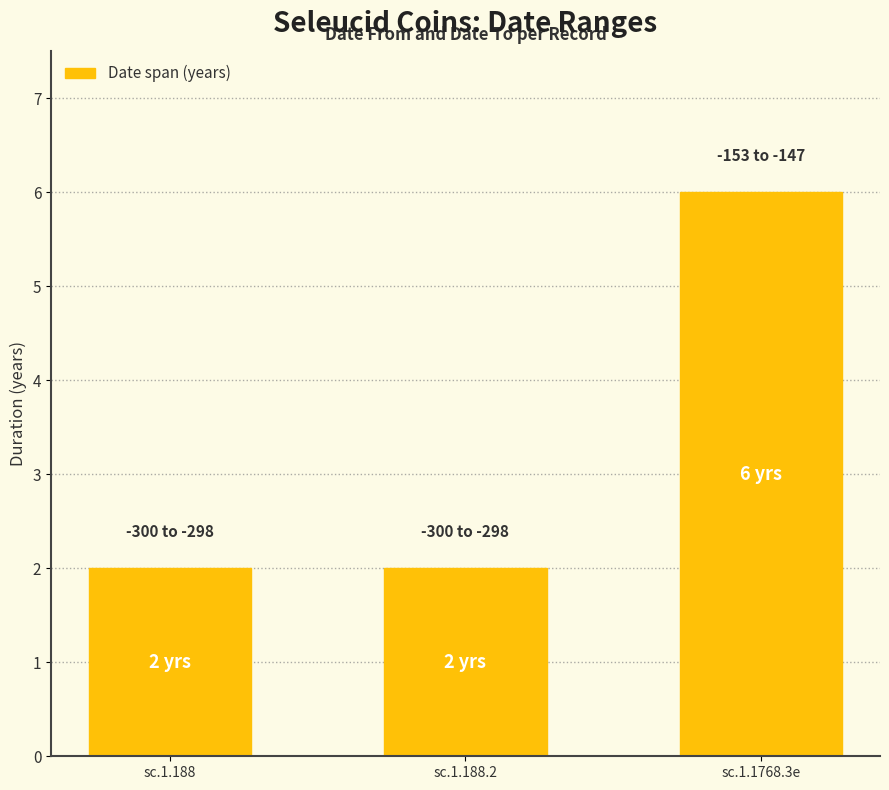

Is it true that the value at sc.1.188 is 2?

True